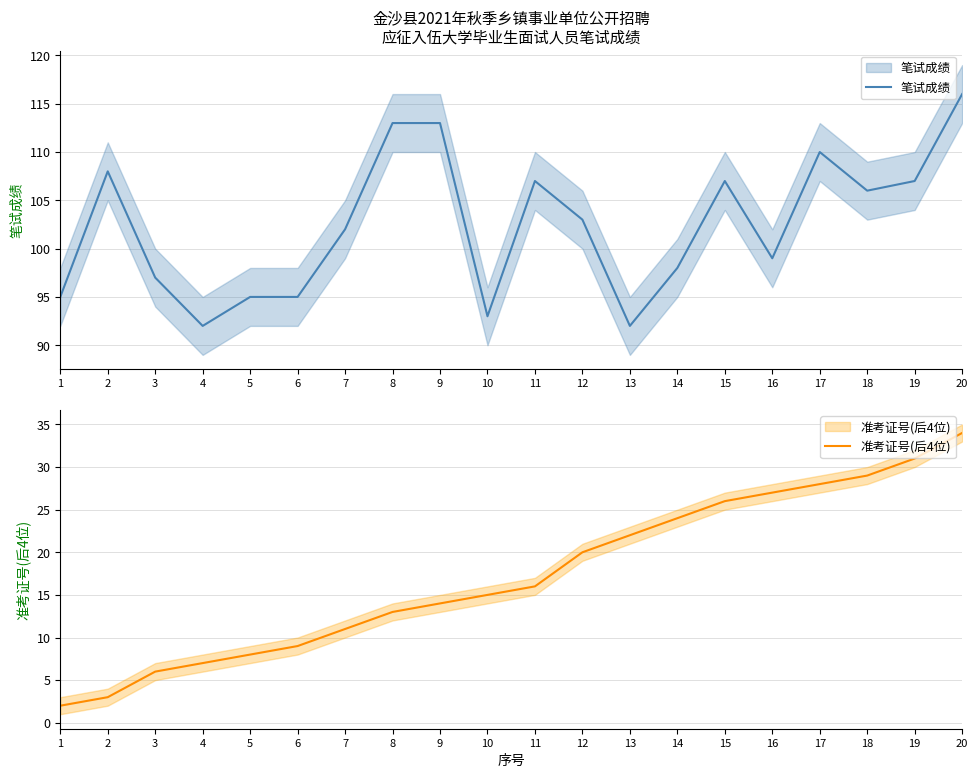

At which category is the sum across all series the highest?

20